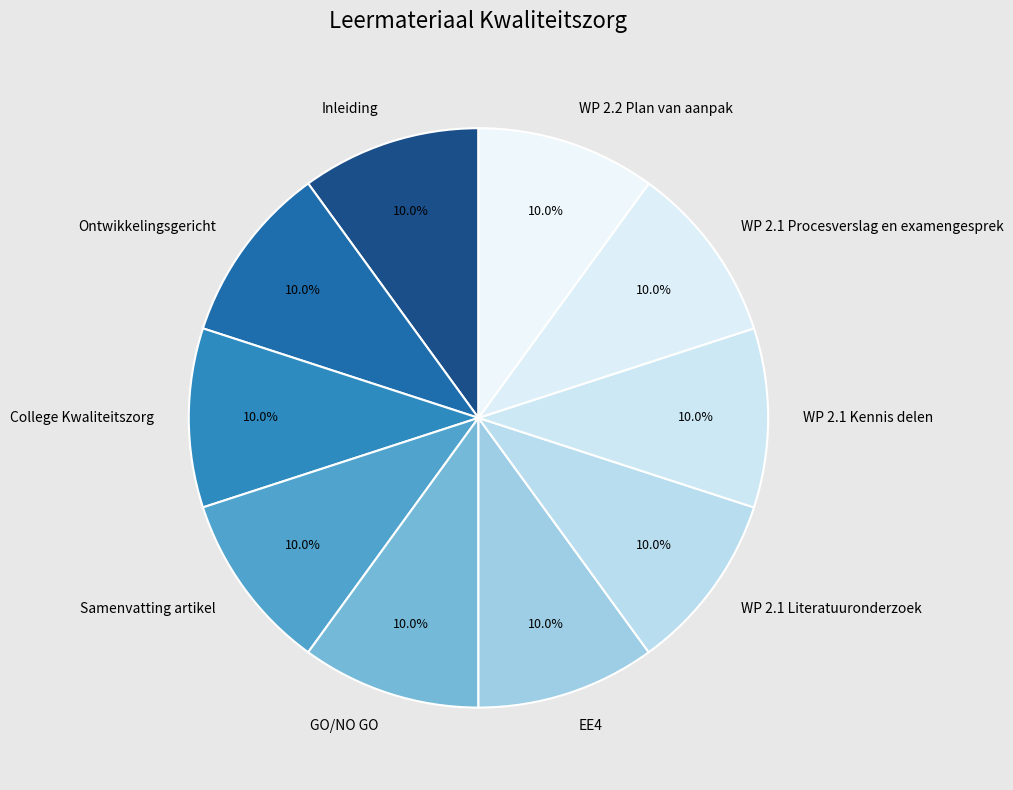

To the nearest percent, what is the combined percentage of WP 2.1 Procesverslag en examengesprek and College Kwaliteitszorg?

20%